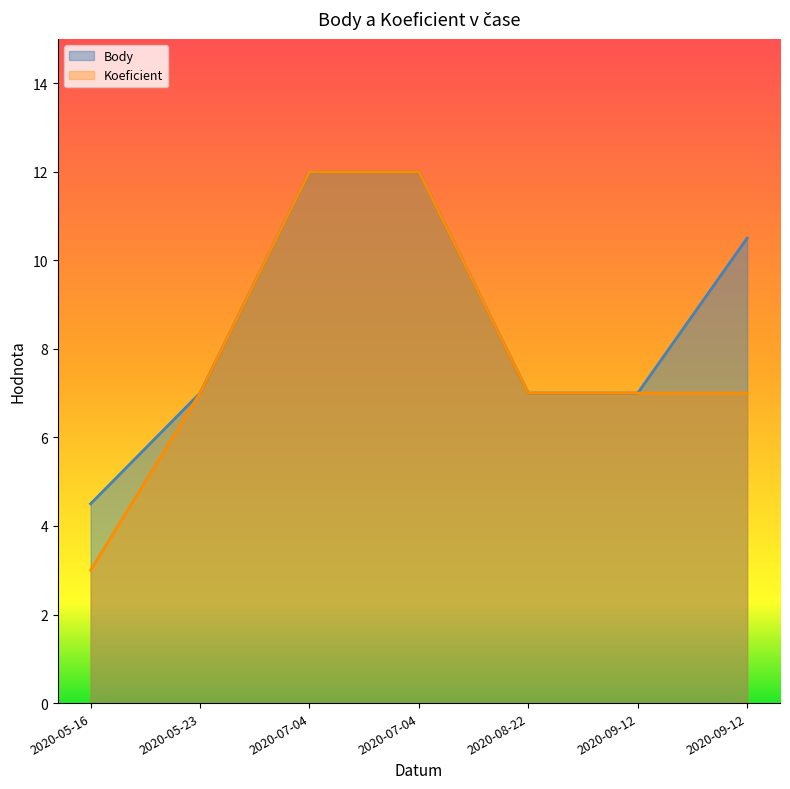

What is the label of the 2nd point from the left?

2020-05-23